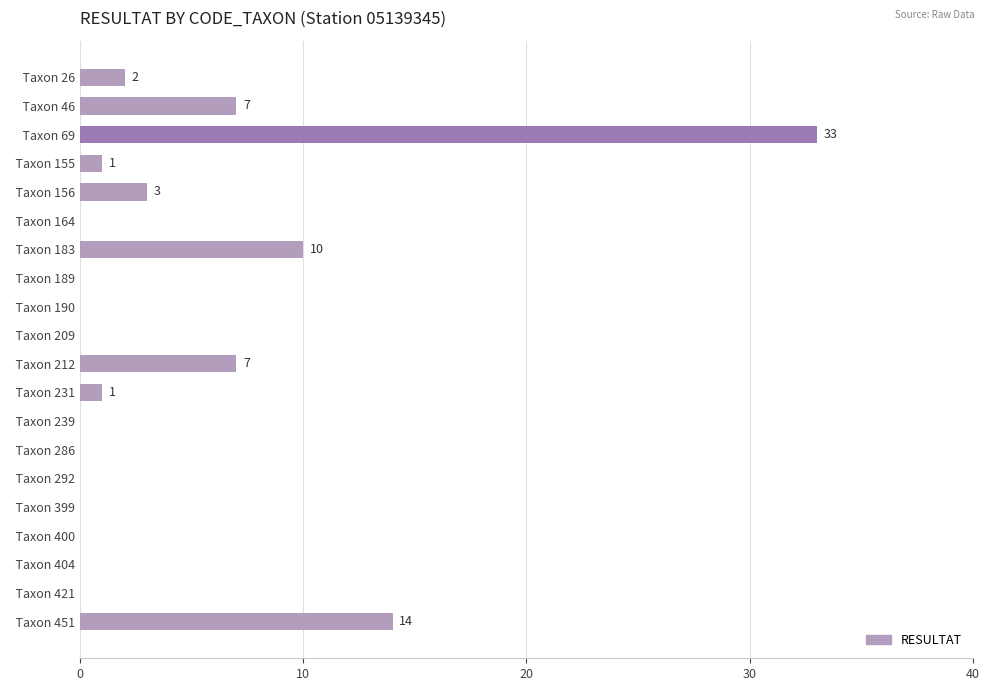

True or false: the data shows 13 at   Taxon 212.

False